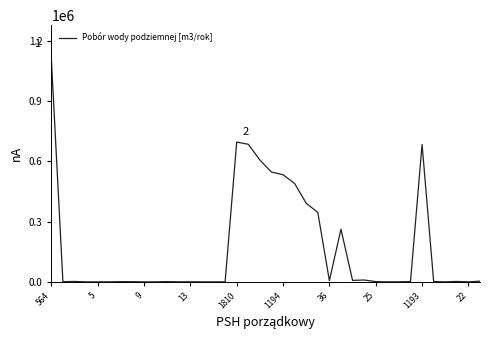

What is the smallest value displayed?

8